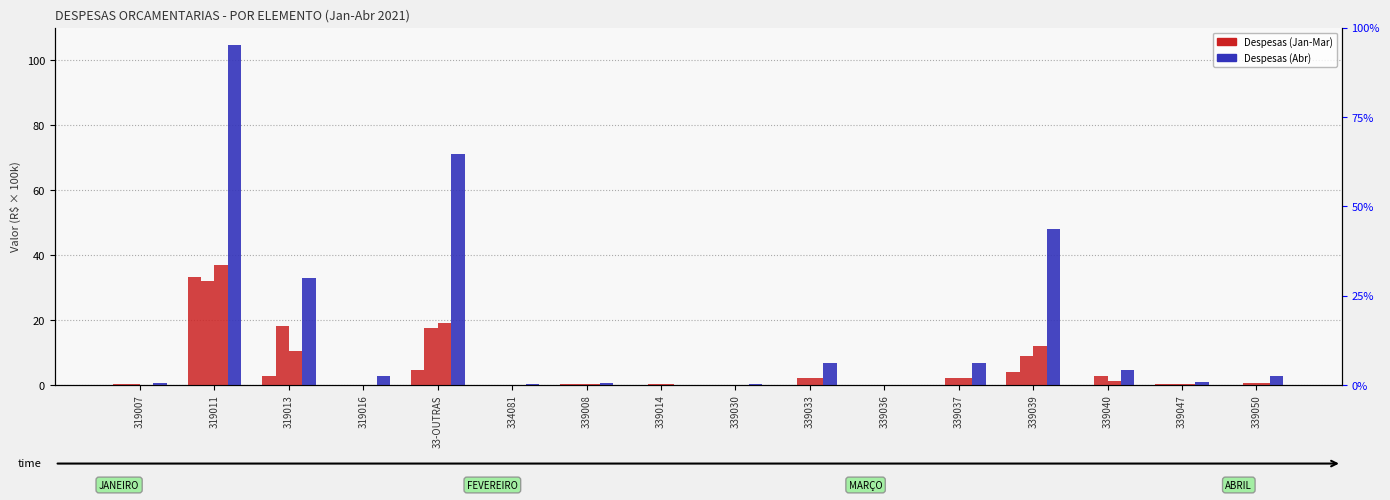

Reading left to right, what are all the values shown in this chart?

JANEIRO: 319007=0.2	319011=33.3	319013=2.9	319016=0.0	33-OUTRAS=4.6	334081=0.0	339008=0.2	339014=0.1	339030=0.0	339033=0.0	339036=0.0	339037=0.0	339039=4.0	339040=0.0	339047=0.3	339050=0.0
FEVEREIRO: 319007=0.1	319011=32.0	319013=18.1	319016=0.0	33-OUTRAS=17.6	334081=0.0	339008=0.2	339014=0.3	339030=0.0	339033=2.1	339036=0.0	339037=2.3	339039=8.9	339040=2.9	339047=0.3	339050=0.6
MARÇO: 319007=0.1	319011=36.9	319013=10.4	319016=0.0	33-OUTRAS=19.1	334081=0.0	339008=0.2	339014=0.1	339030=0.1	339033=2.2	339036=0.0	339037=2.3	339039=12.0	339040=1.2	339047=0.3	339050=0.7
ABRIL: 319007=0.5	319011=104.7	319013=32.9	319016=2.9	33-OUTRAS=71.1	334081=0.2	339008=0.6	339014=0.1	339030=0.2	339033=6.7	339036=0.1	339037=6.8	339039=48.0	339040=4.7	339047=1.0	339050=2.7